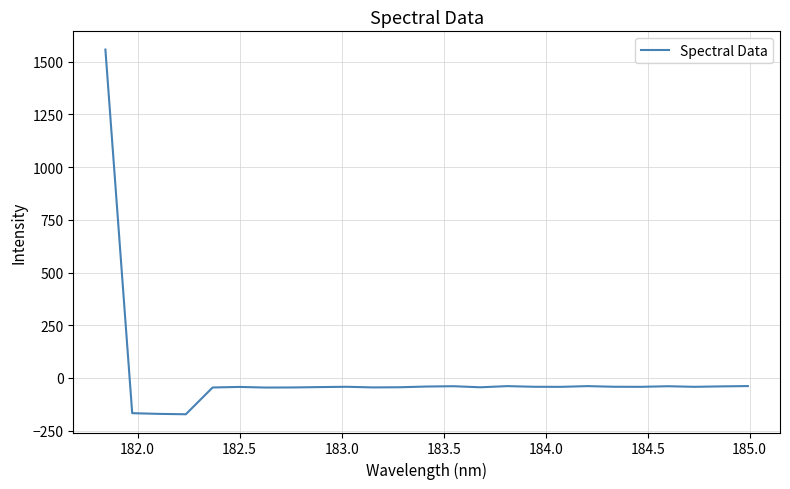

What is the greatest value displayed?

1557.5